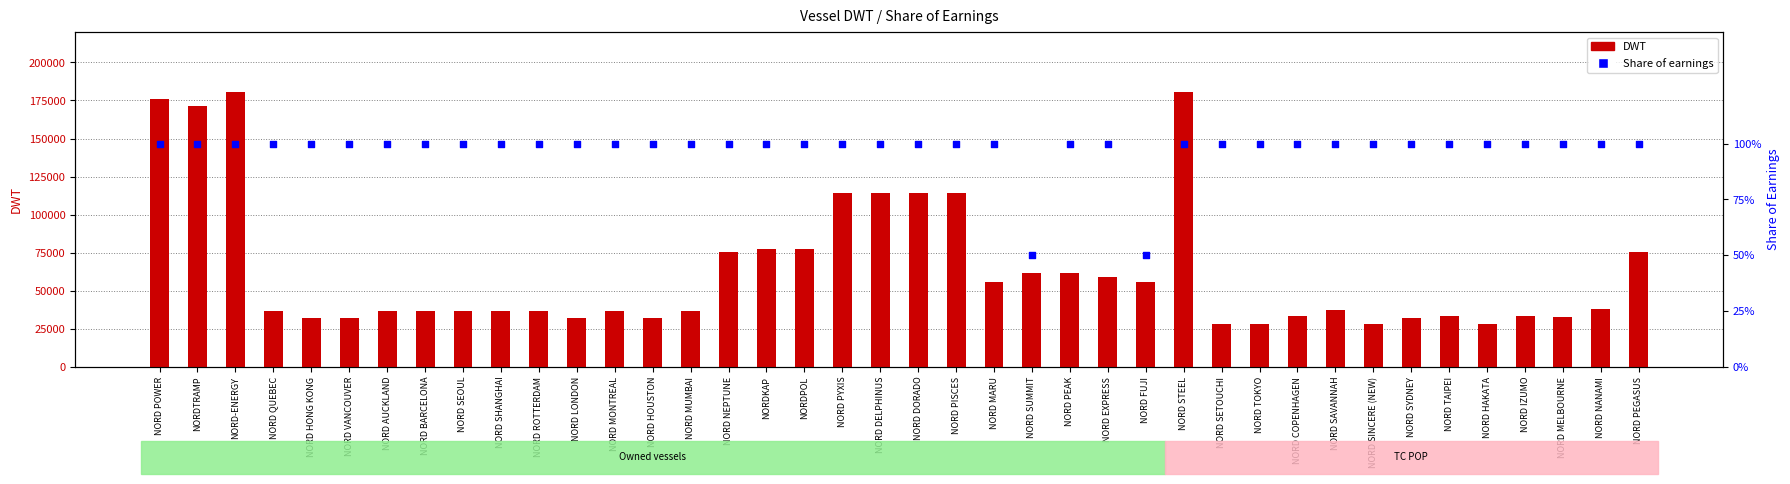

What is the total value across all series at NORD MELBOURNE?

32418.0